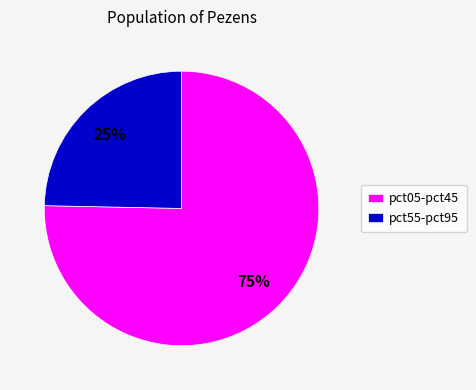

Which has a higher value, pct05-pct45 or pct55-pct95?

pct05-pct45